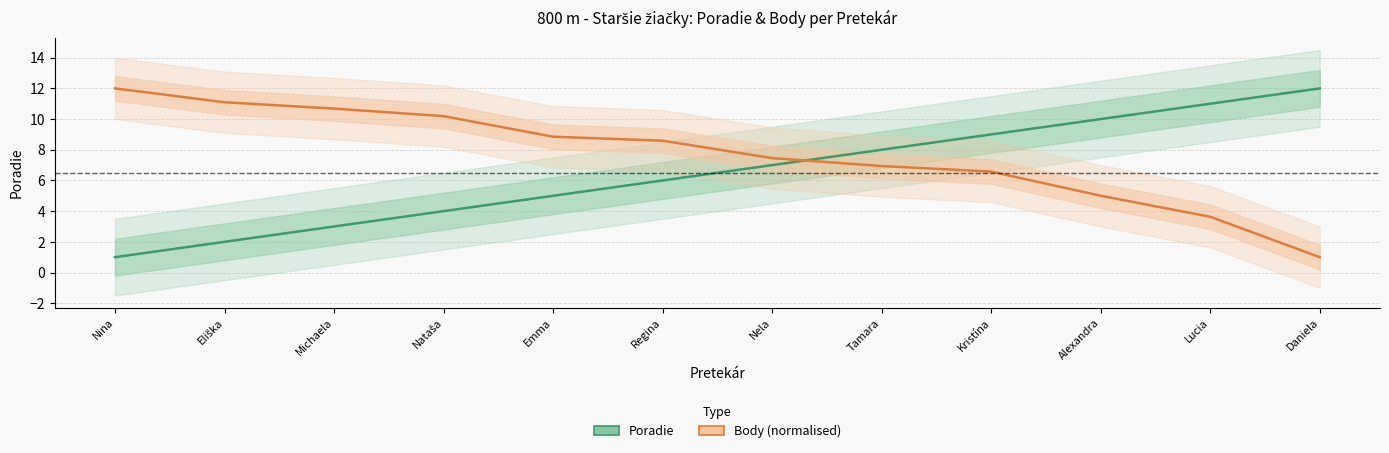

Between which two adjacent categories do Body (normalised) and Poradie first intersect?

Nela and Tamara